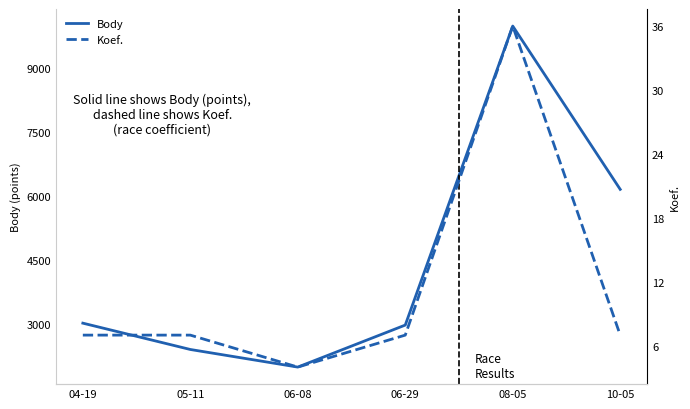

List the series in order of their peak value, lowest first.

Koef., Body